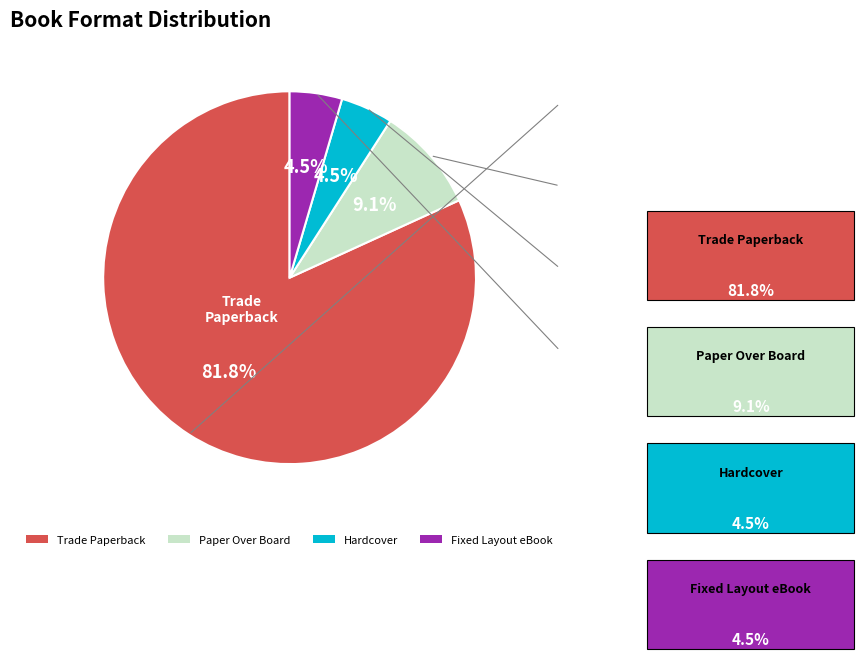

Combined, do Fixed Layout eBook and Trade Paperback account for over 50%?

Yes